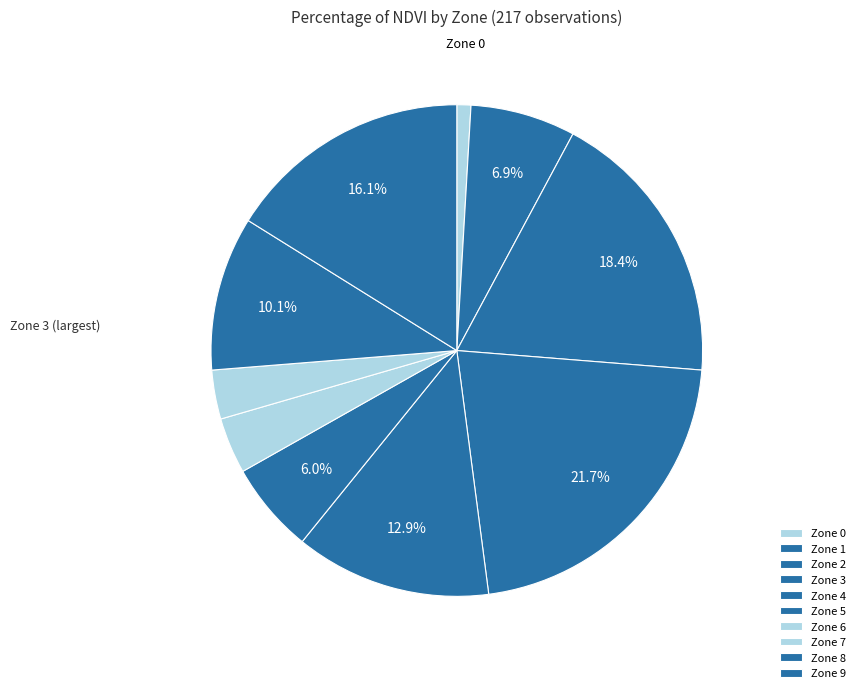

To the nearest percent, what portion does Zone 1 represent?

7%